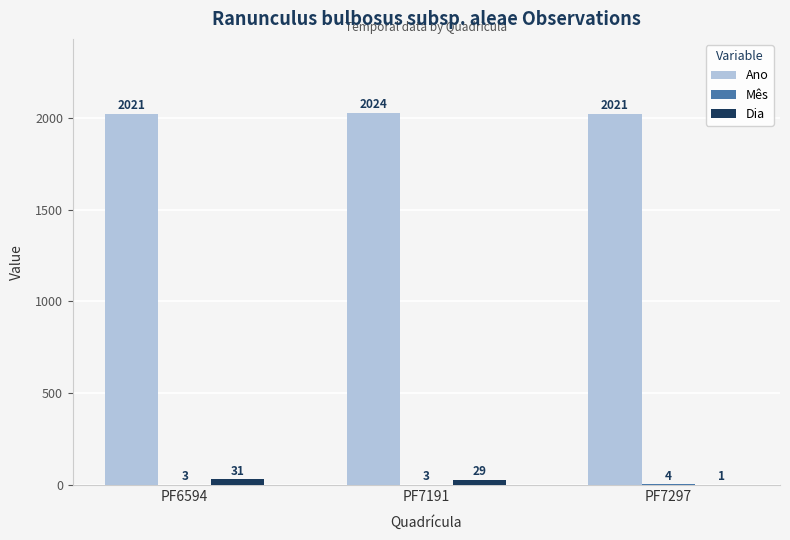

What is the sum of all Dia values?

61